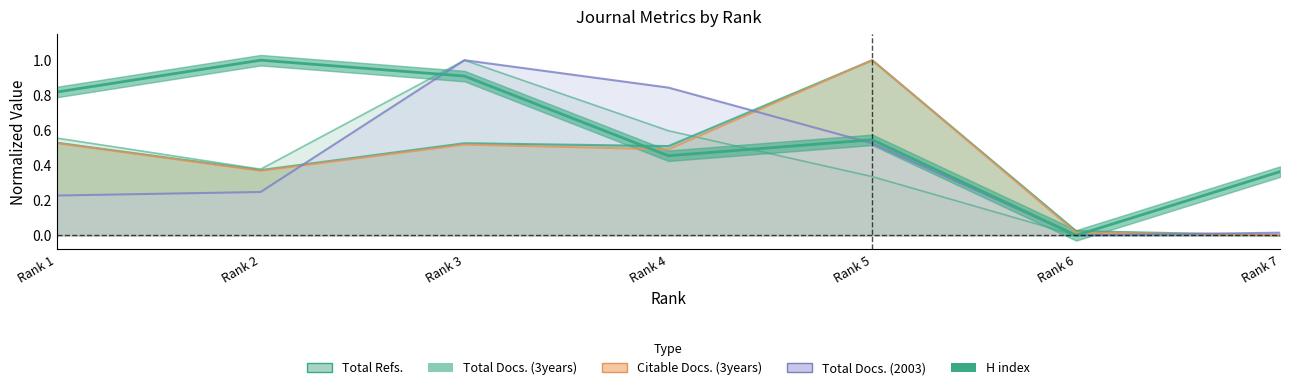

True or false: Citable Docs. (3years) and Total Docs. (3years) cross at least once.

False